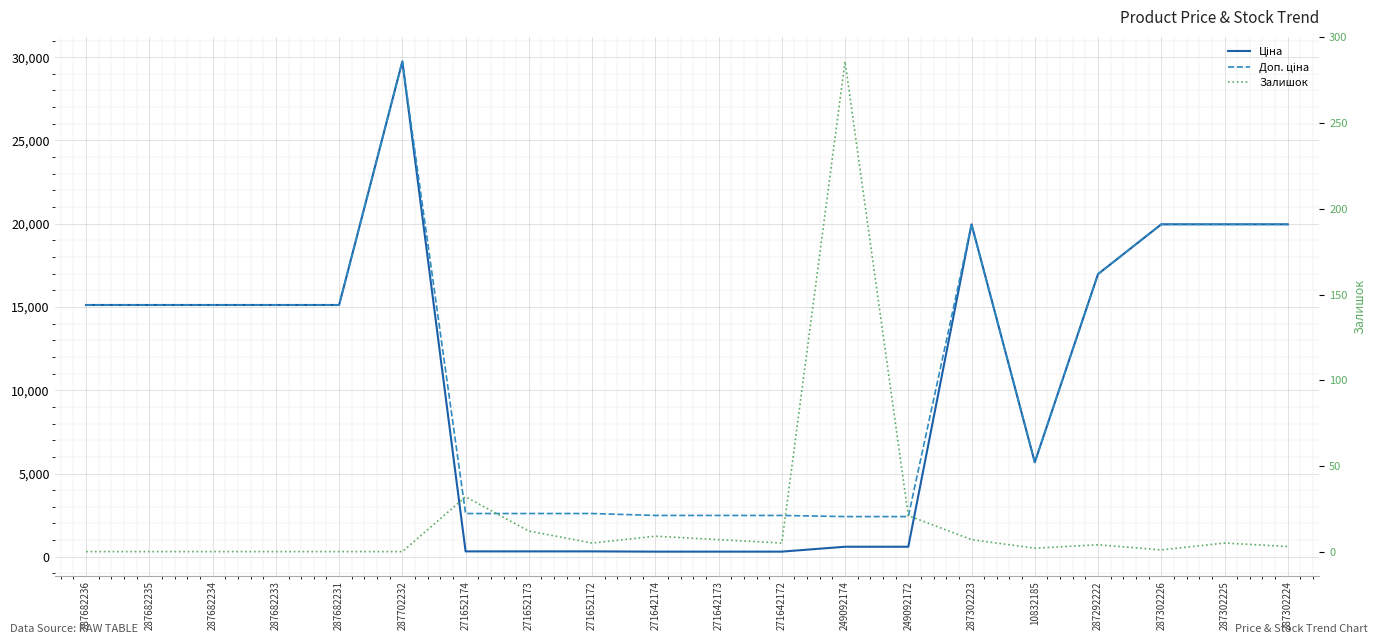

At how many categories does at least one series exceed 6626?

11